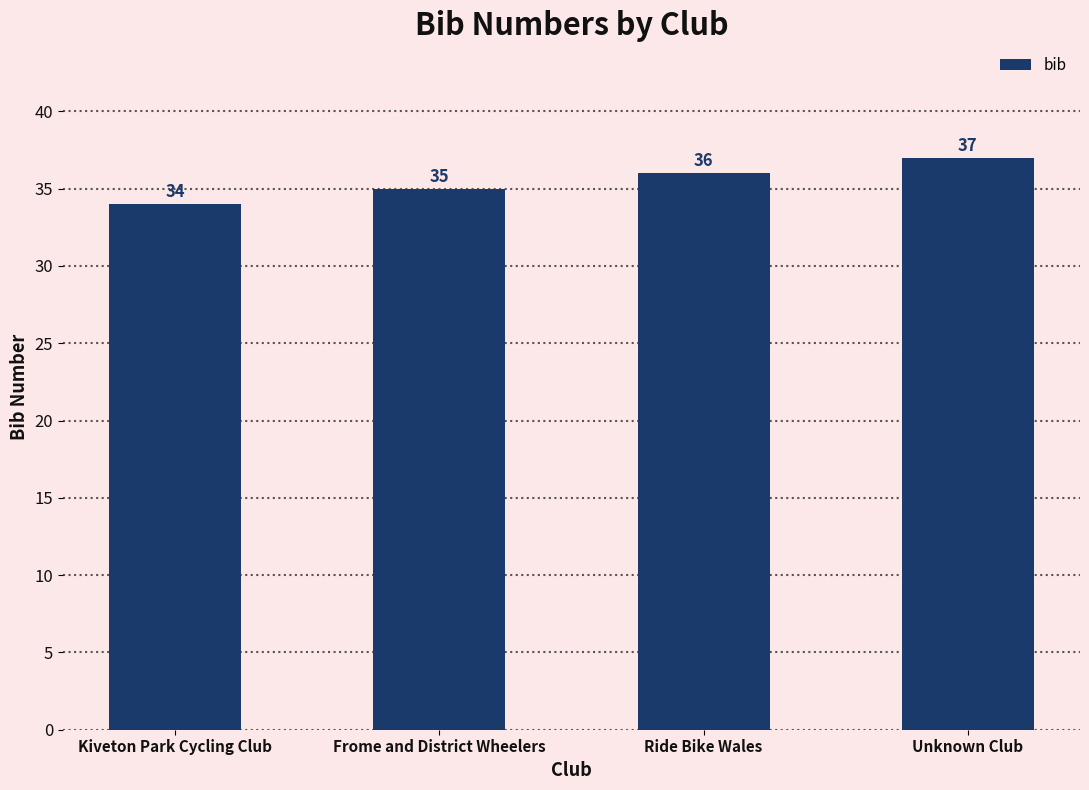

How many values are between 35 and 37?

3